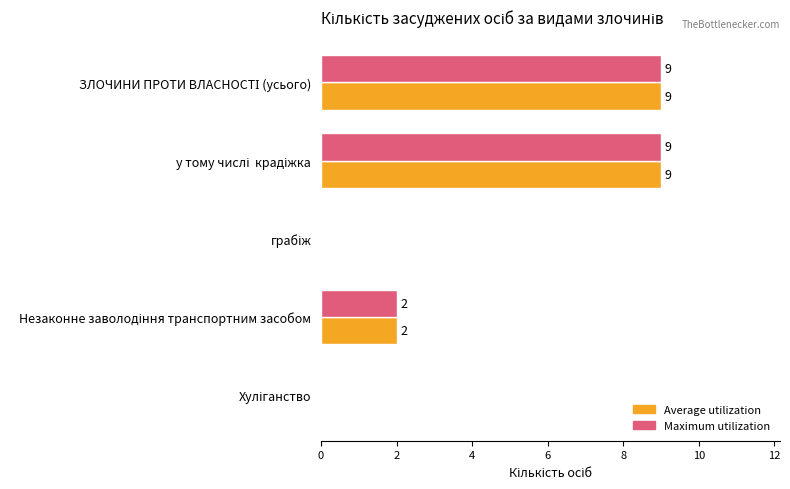

What is the sum of all Maximum utilization values?

20